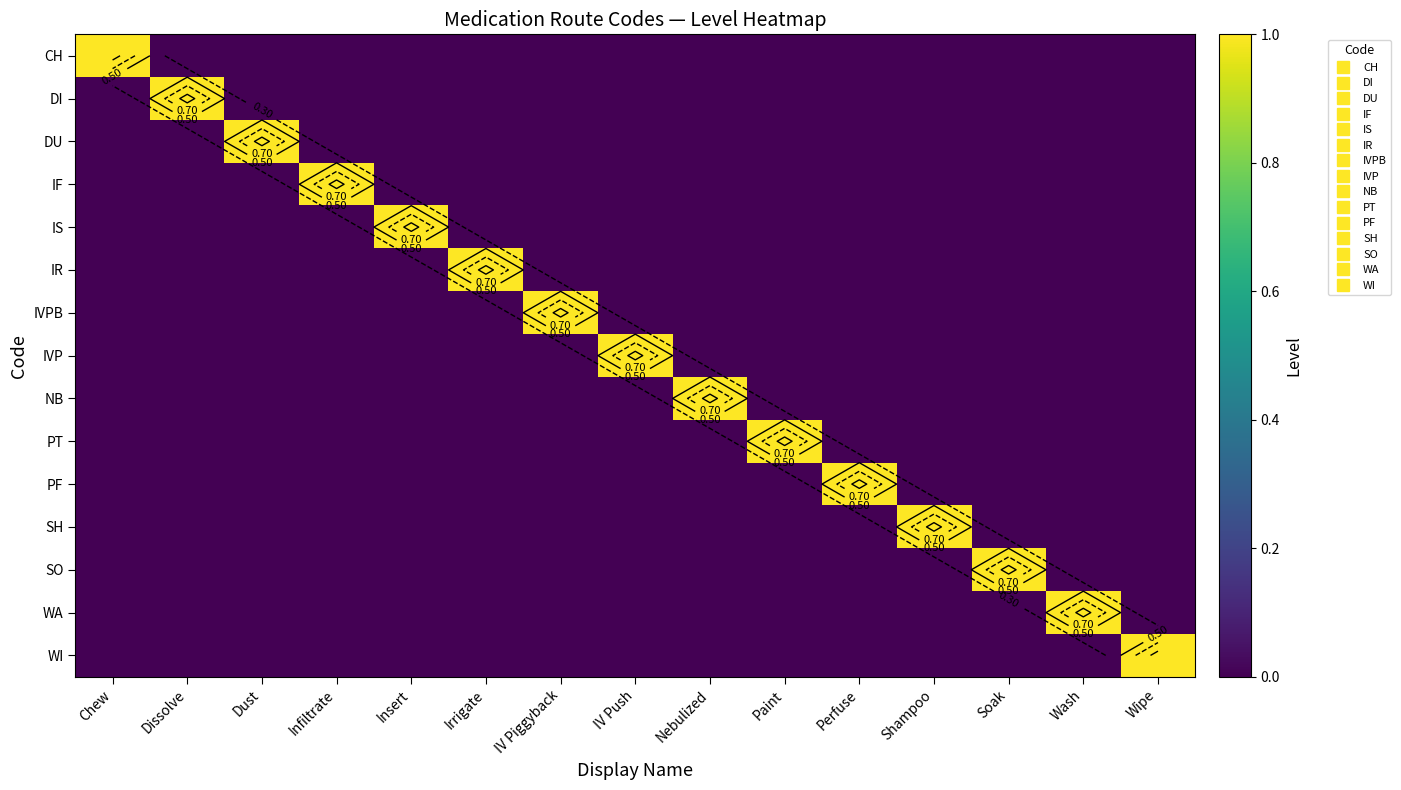

What is the spread (max minus min) of values at Dissolve?

1